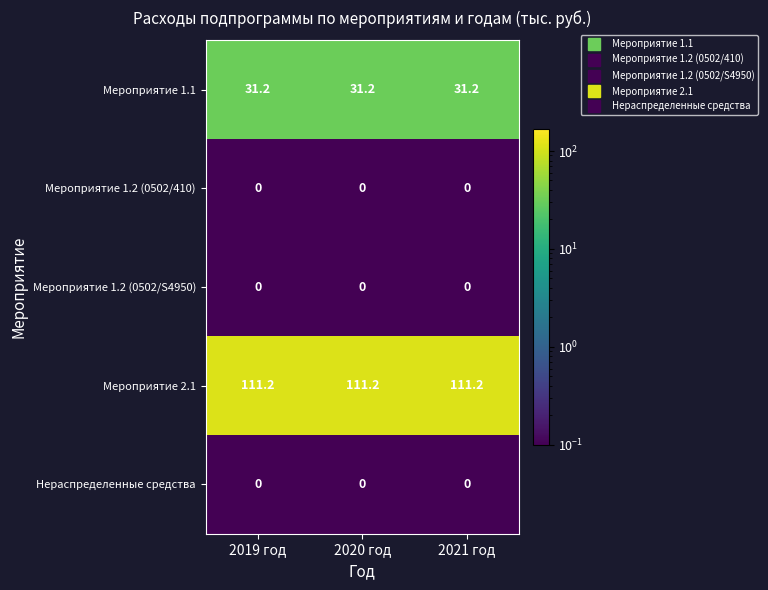

At how many categories does at least one series exceed 35?

3